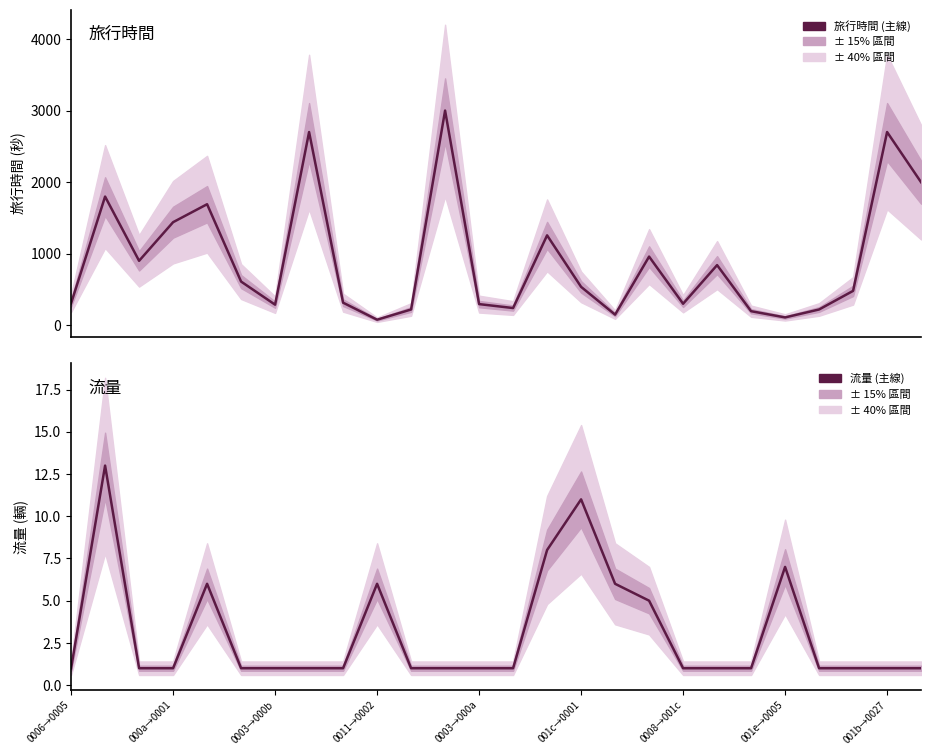

What is the spread (max minus min) of values at 20?

195